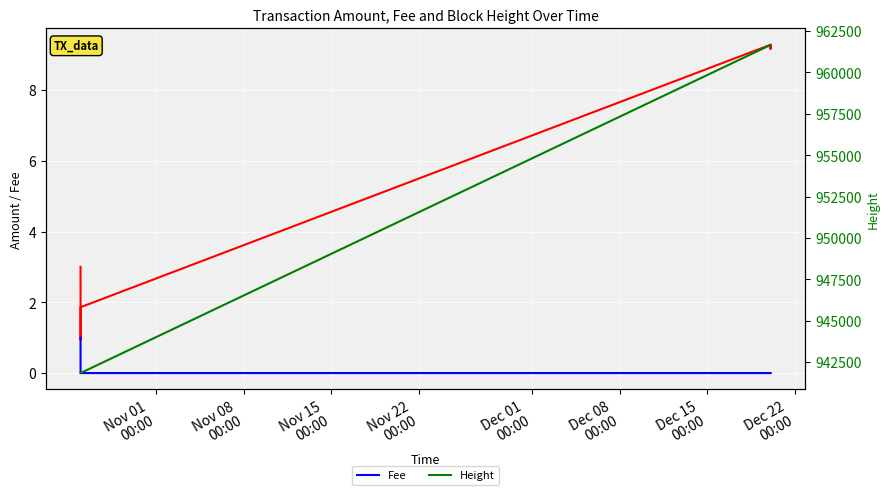

What is the average value of the Height series?

951744.4